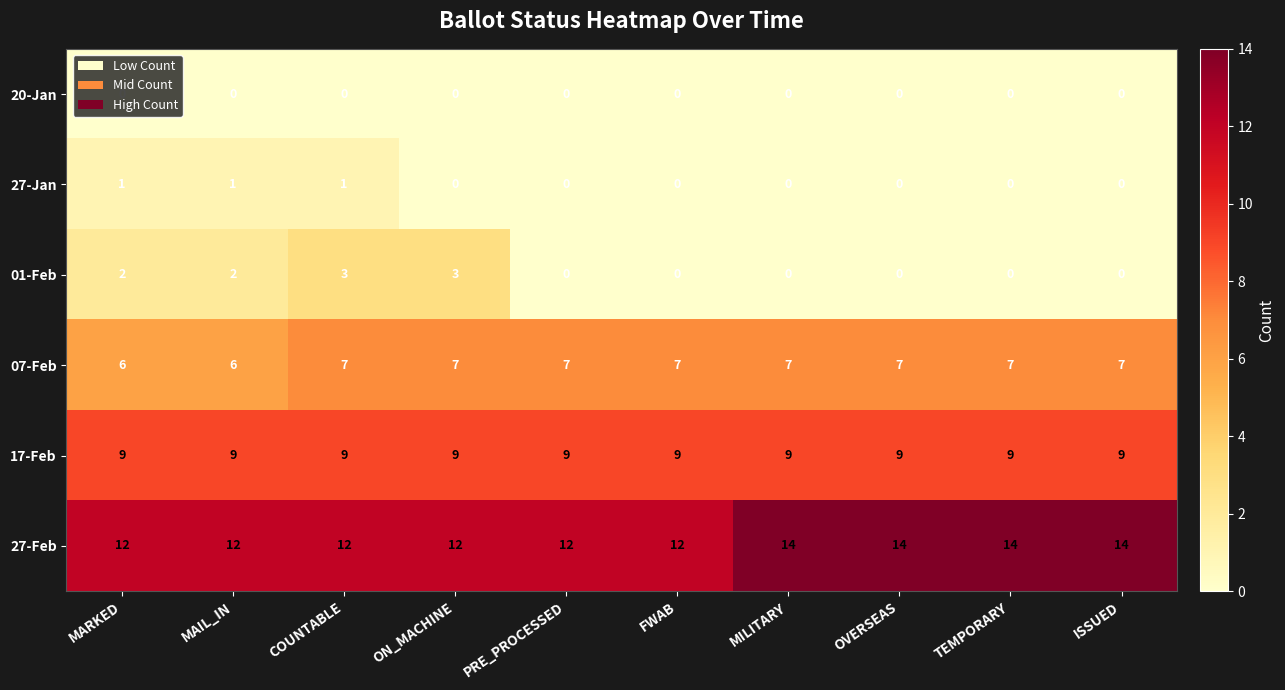

What is the average value of the 17-Feb series?

9